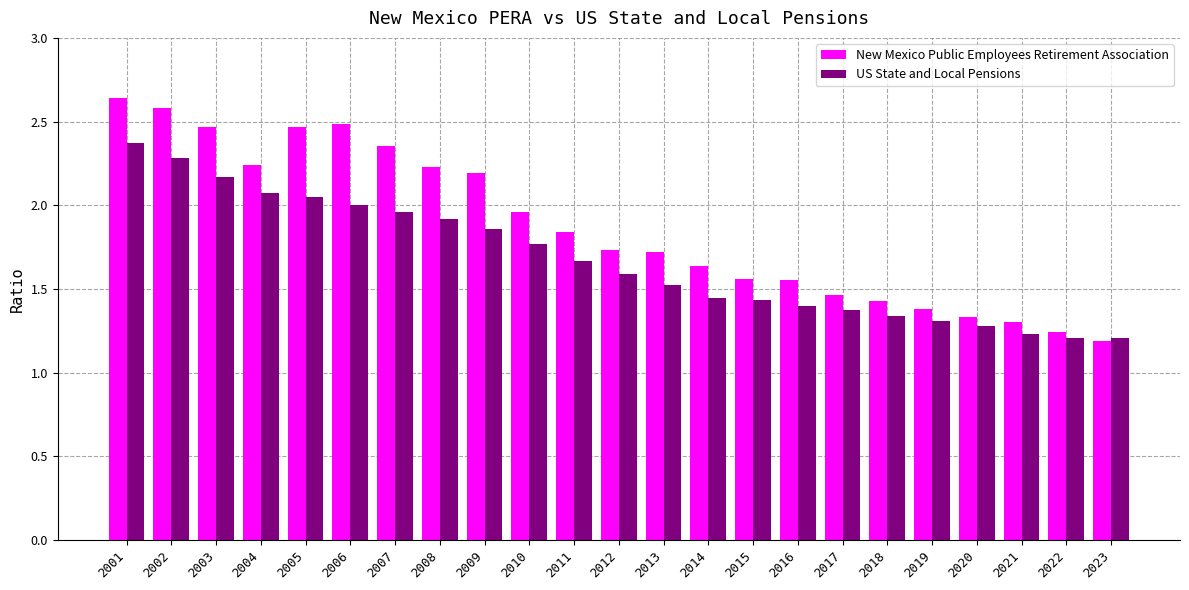

What is the total value across all series at 2015?

3.0